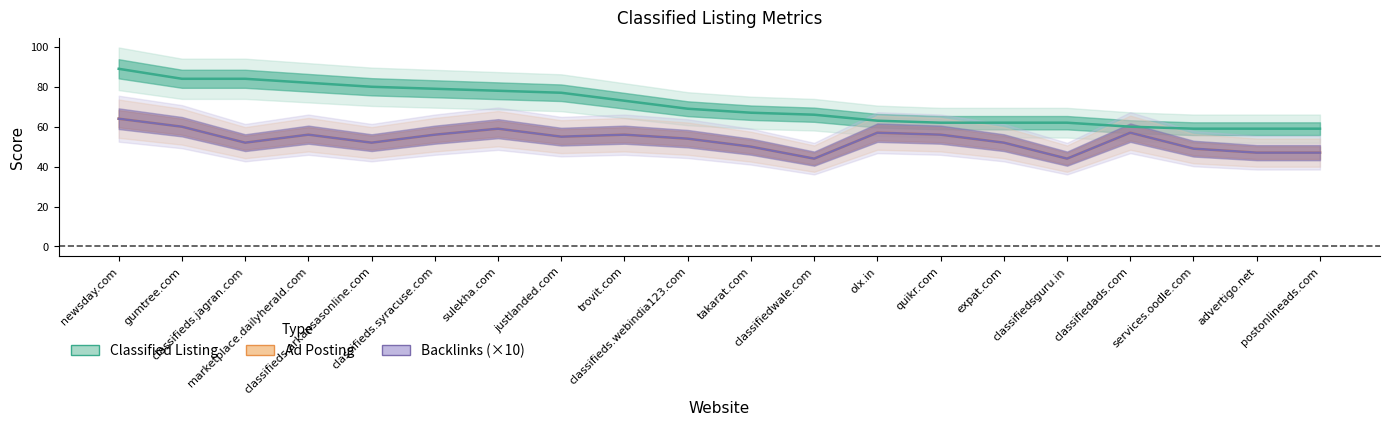

True or false: Classified Listing and Backlinks (×10) intersect in this chart.

False